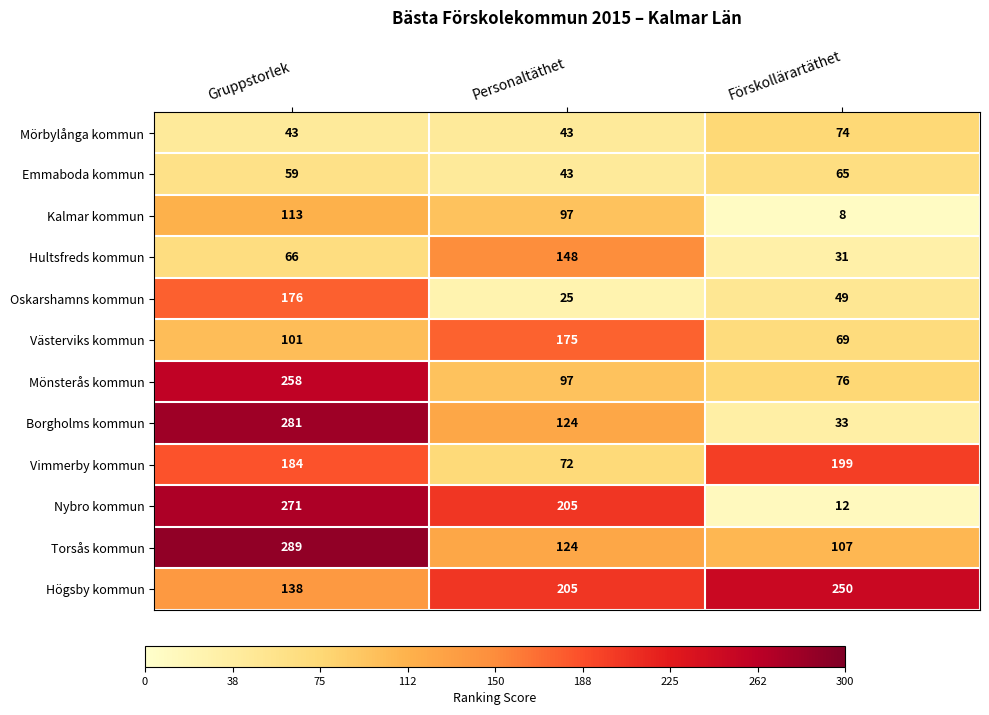

How many Högsby kommun values are between 138 and 250?

3